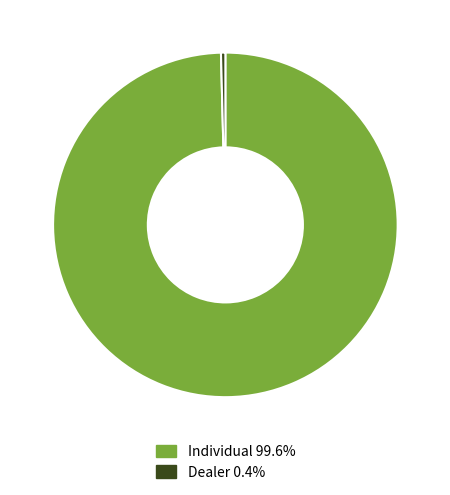

Combined, do Dealer 0.4% and Individual 99.6% account for over 50%?

Yes